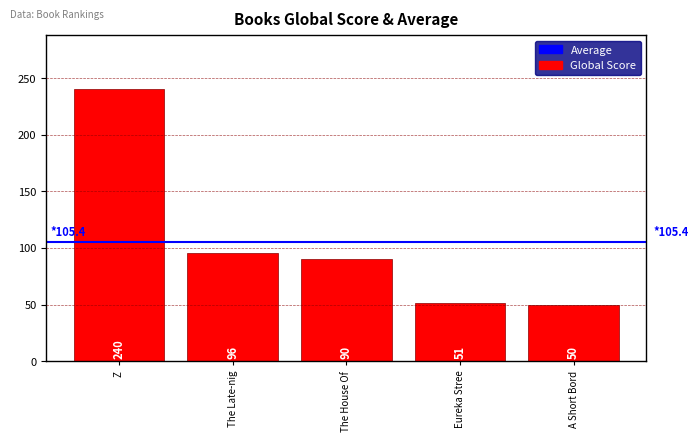

Approximately how many times larger is the value at The House Of compared to The Late-nig?

0.9